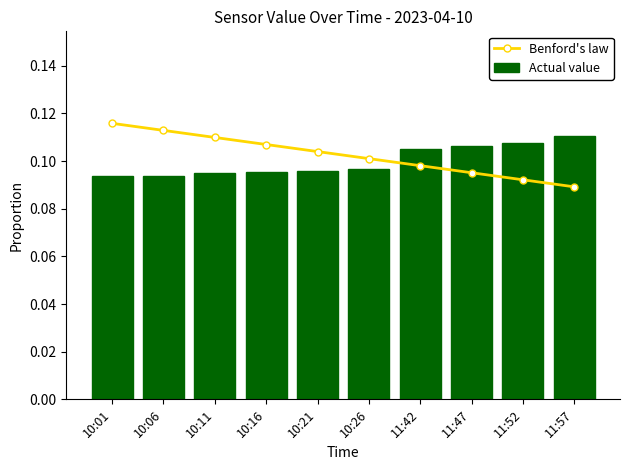

At which category is the sum across all series the highest?

10:01